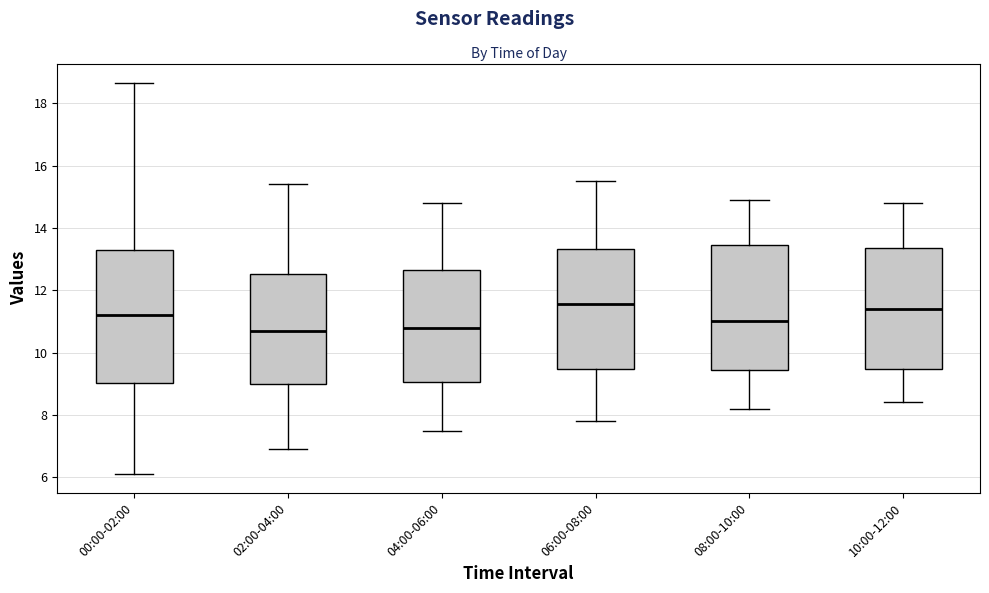

Reading left to right, transcribe this box plot: for each box, give where its median line is, the range the box spans, and where its two whiskers end, as read against the y-axis. The values are not printed on the chart, so give them approximately, as read against the axis.

00:00-02:00: median 11.2, box 9.0 to 13.2, whiskers 6.2 to 18.6
02:00-04:00: median 10.8, box 9.0 to 12.6, whiskers 7.0 to 15.4
04:00-06:00: median 10.8, box 9.0 to 12.6, whiskers 7.6 to 14.8
06:00-08:00: median 11.6, box 9.4 to 13.4, whiskers 7.8 to 15.6
08:00-10:00: median 11.0, box 9.4 to 13.4, whiskers 8.2 to 15.0
10:00-12:00: median 11.4, box 9.4 to 13.4, whiskers 8.4 to 14.8